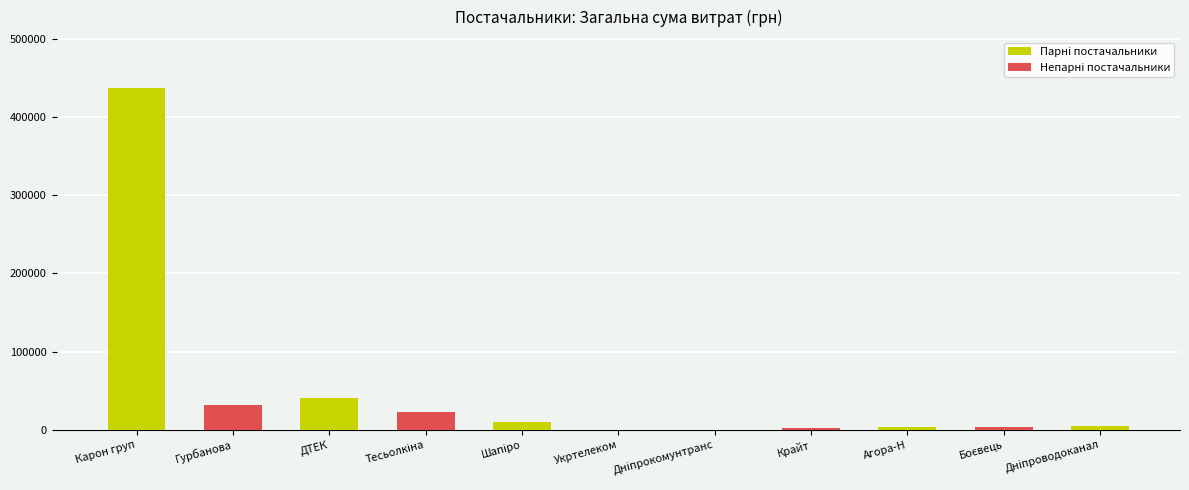

The chart shows a value of 41458.7 at ДТЕК. True or false?

True